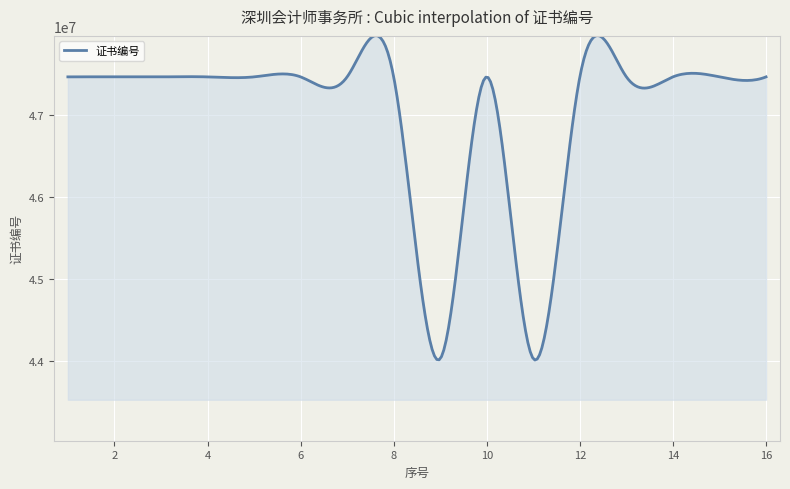

What is the greatest value displayed?

47974570.6